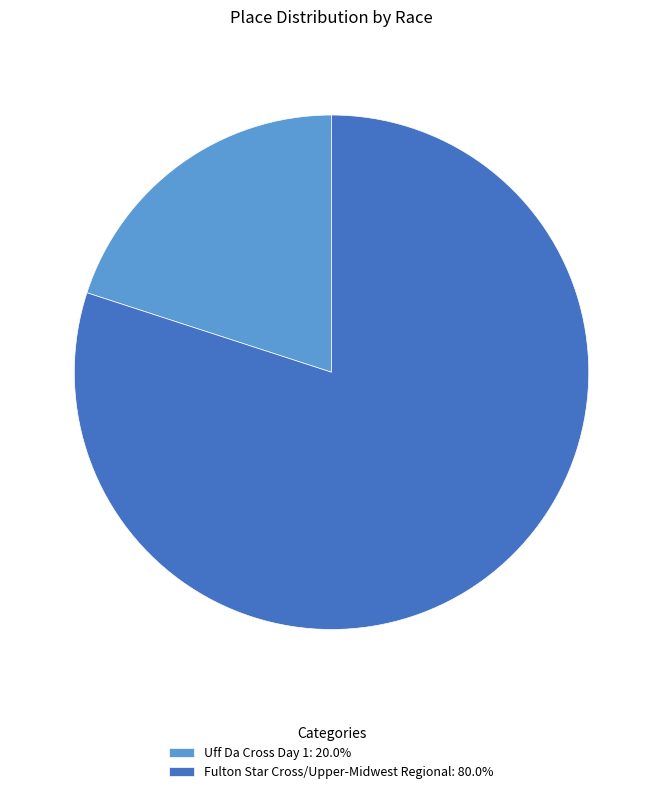

The Uff Da Cross Day 1 slice represents 32% of the pie. True or false?

False